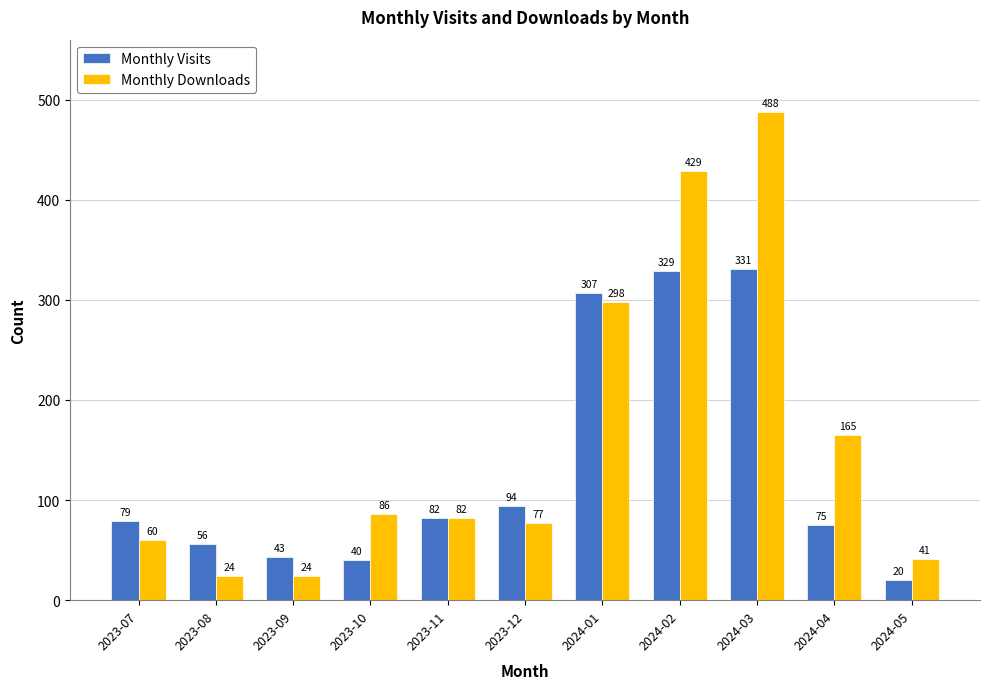

Which series has the largest range (max minus min)?

Monthly Downloads